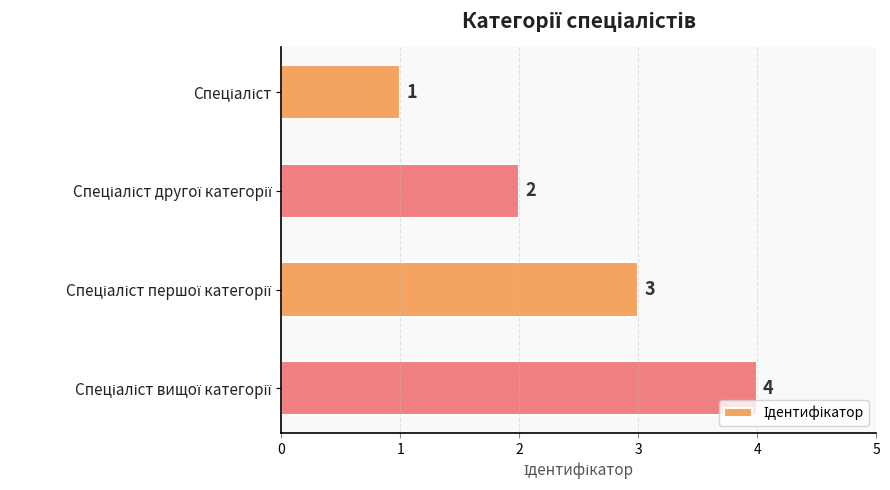

How many values are between 2 and 4?

3